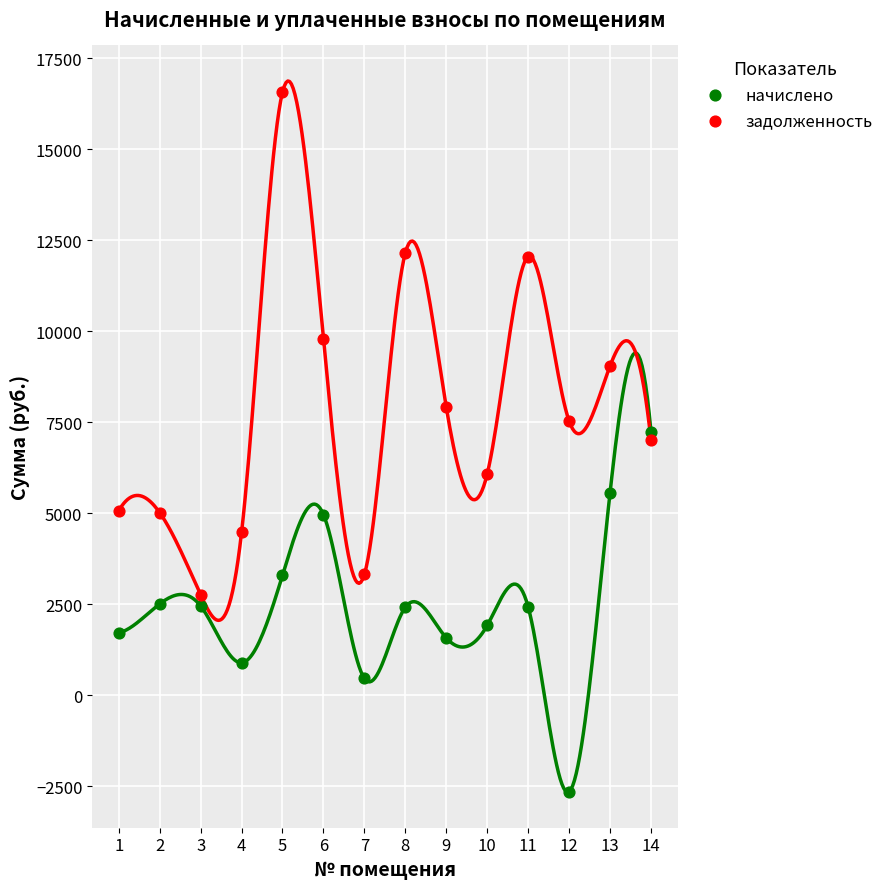

Across all data points, what is the range of Y values (max minus min)?

19219.0